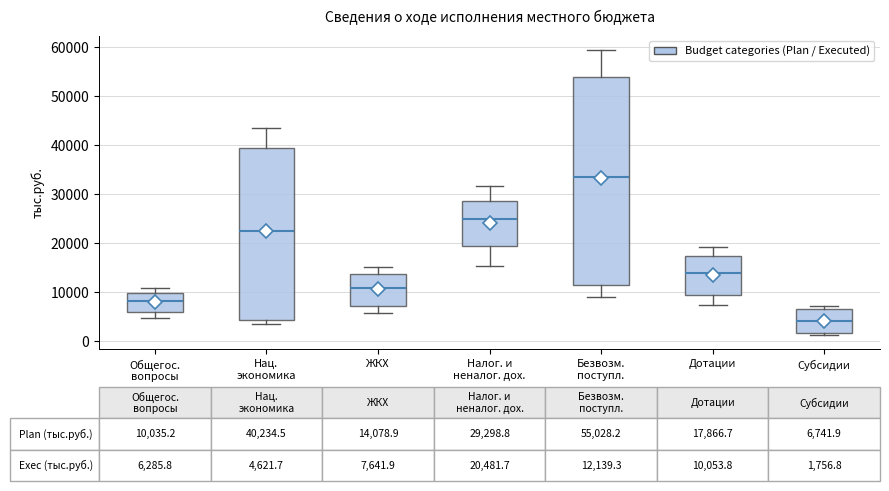

Comparing the boxes themselves (not the whiskers), which one is the tallest?

Безвозм. поступл.